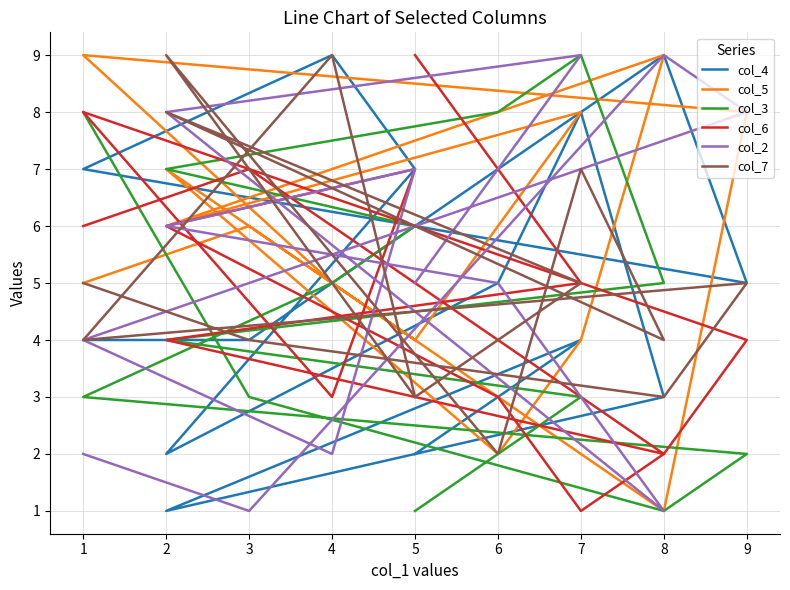

Count the col_2 values in the range 2 to 8.

10